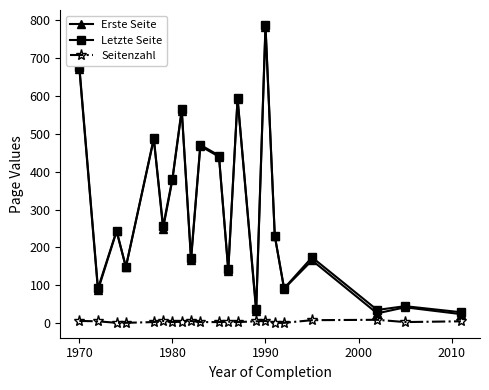

True or false: Seitenzahl has more than 2 points higher than both neighbors.

True